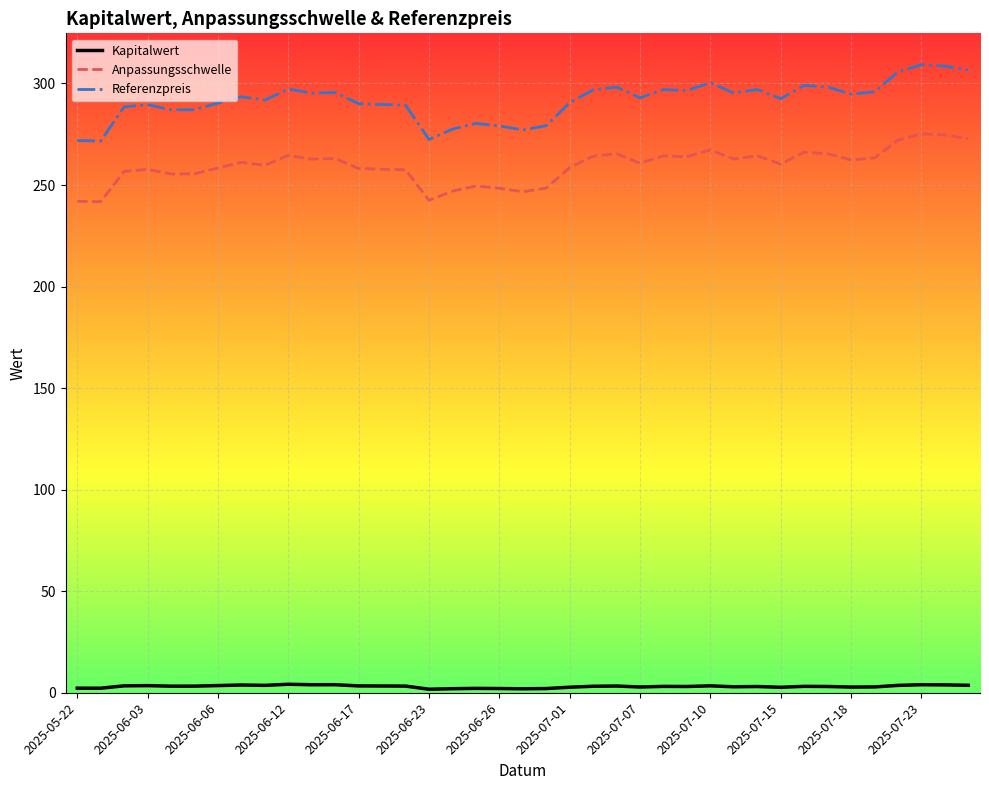

What is the average value of the Anpassungsschwelle series?

259.5